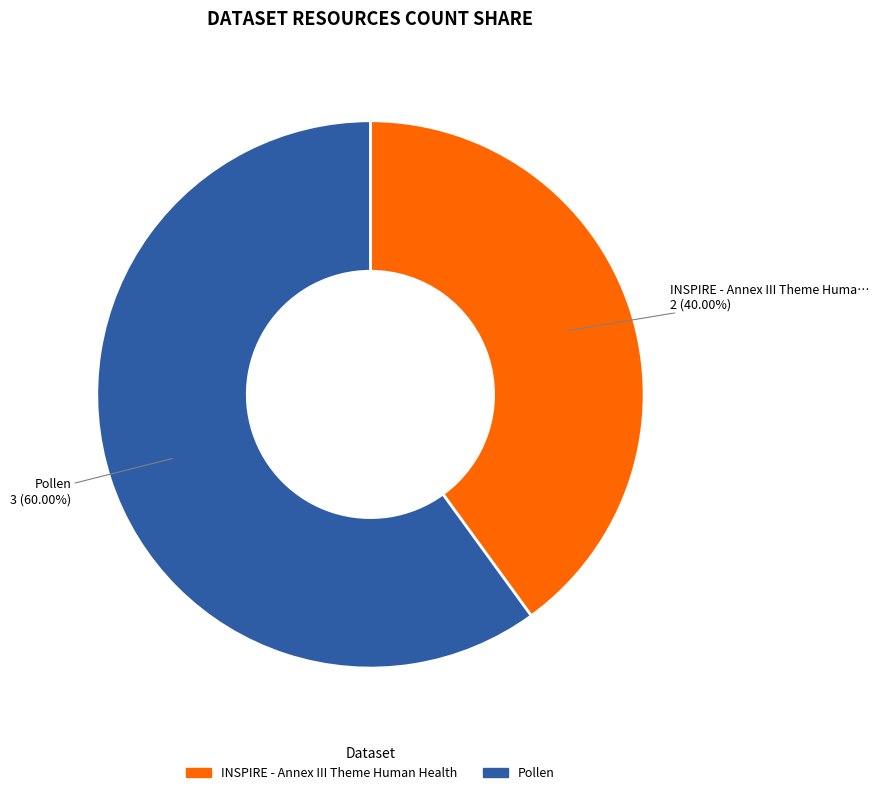

Count the number of slices in the pie.

2